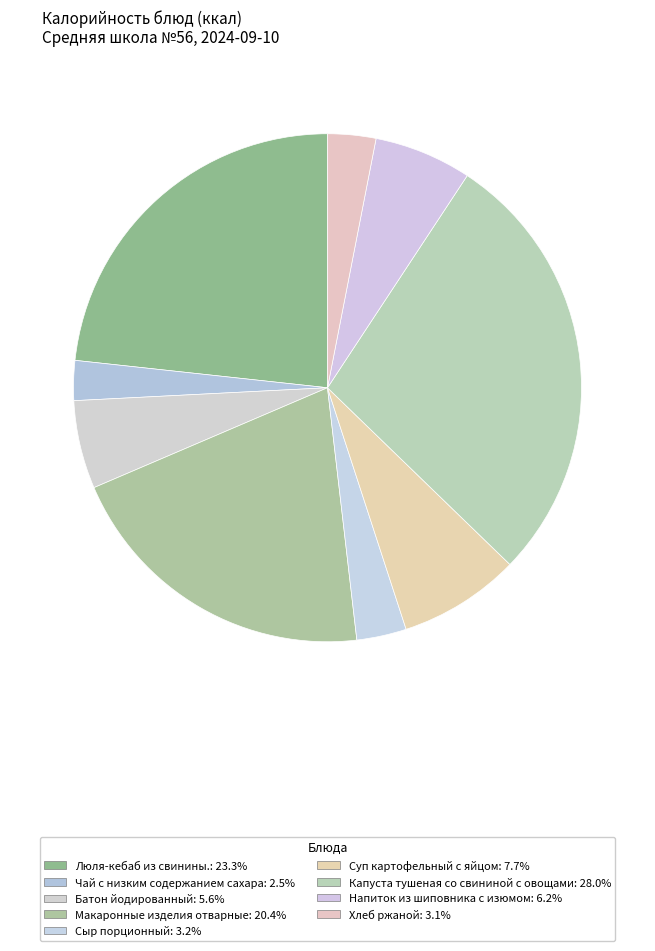

To the nearest percent, what is the difference between the Макаронные изделия отварные and Чай с низким содержанием сахара slice percentages?

18%